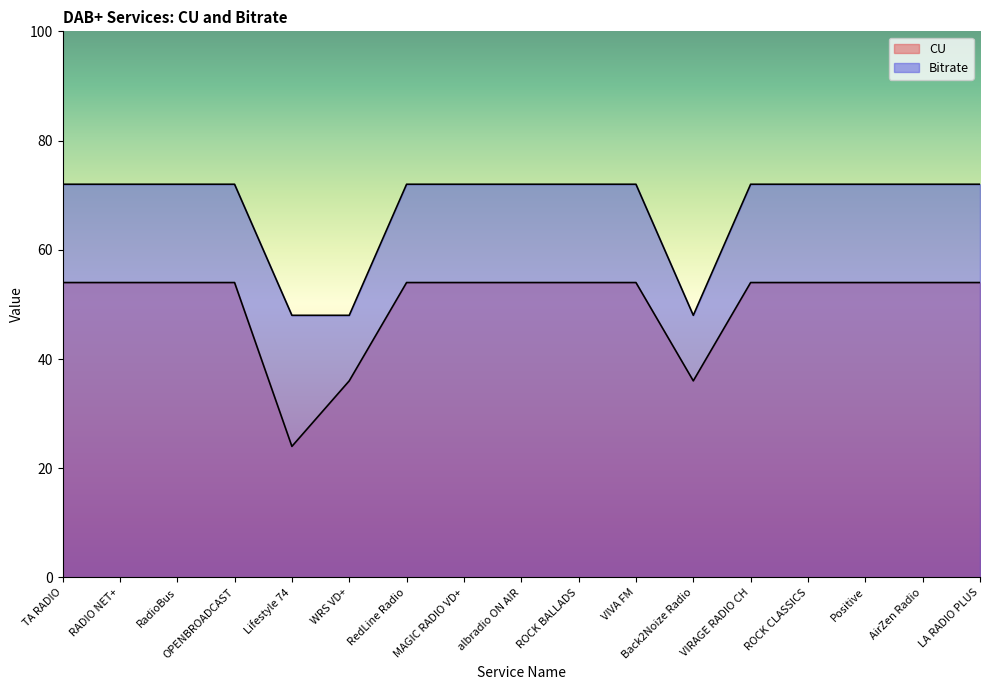

Which category has the lowest value in the CU series?

Lifestyle 74